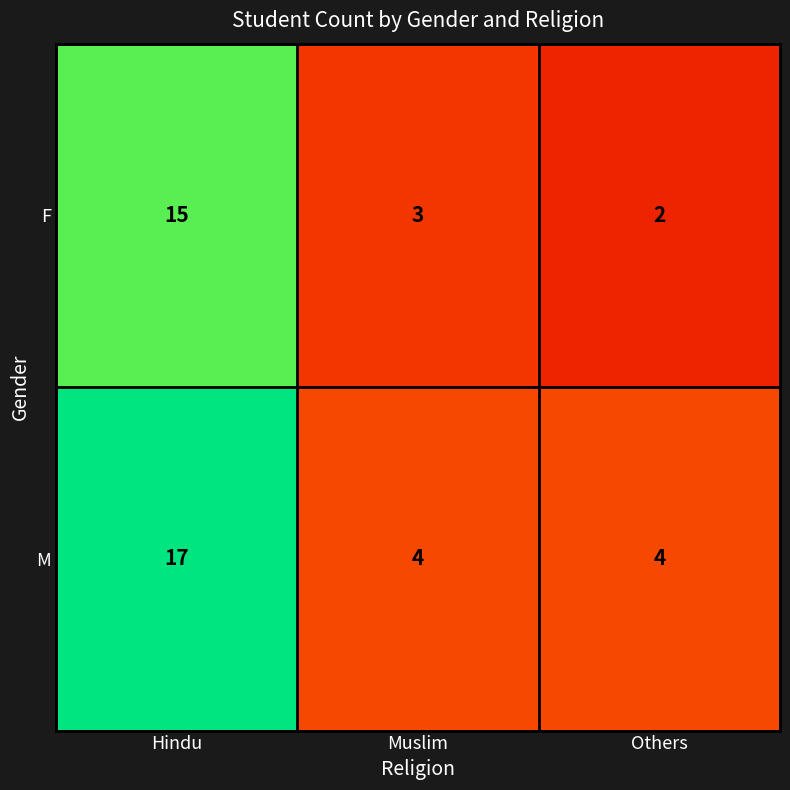

Which label corresponds to the largest value in the chart?

Hindu